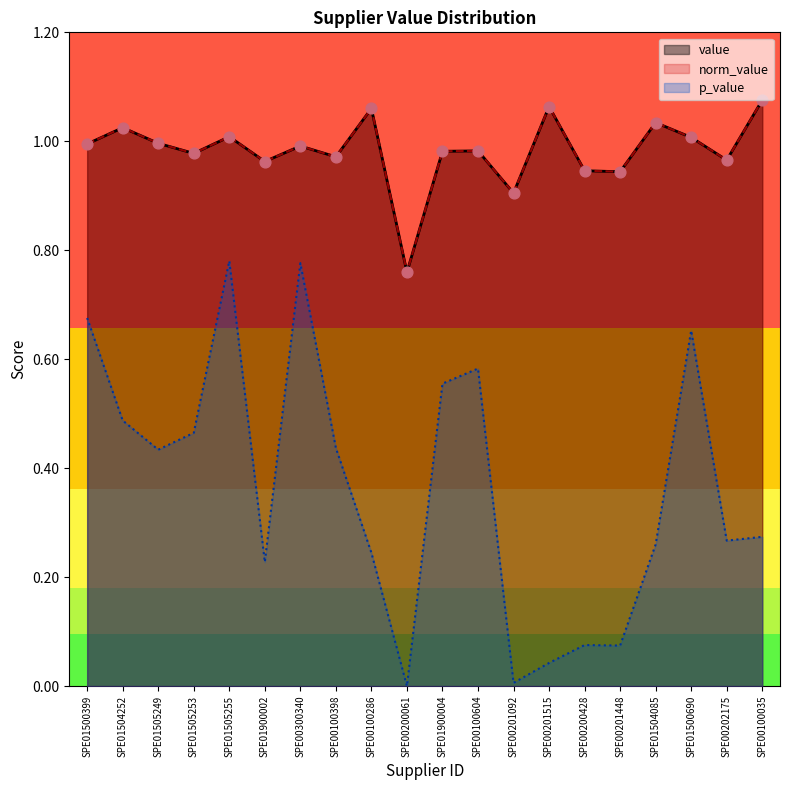

Which series reaches the minimum Y coordinate?

p_value